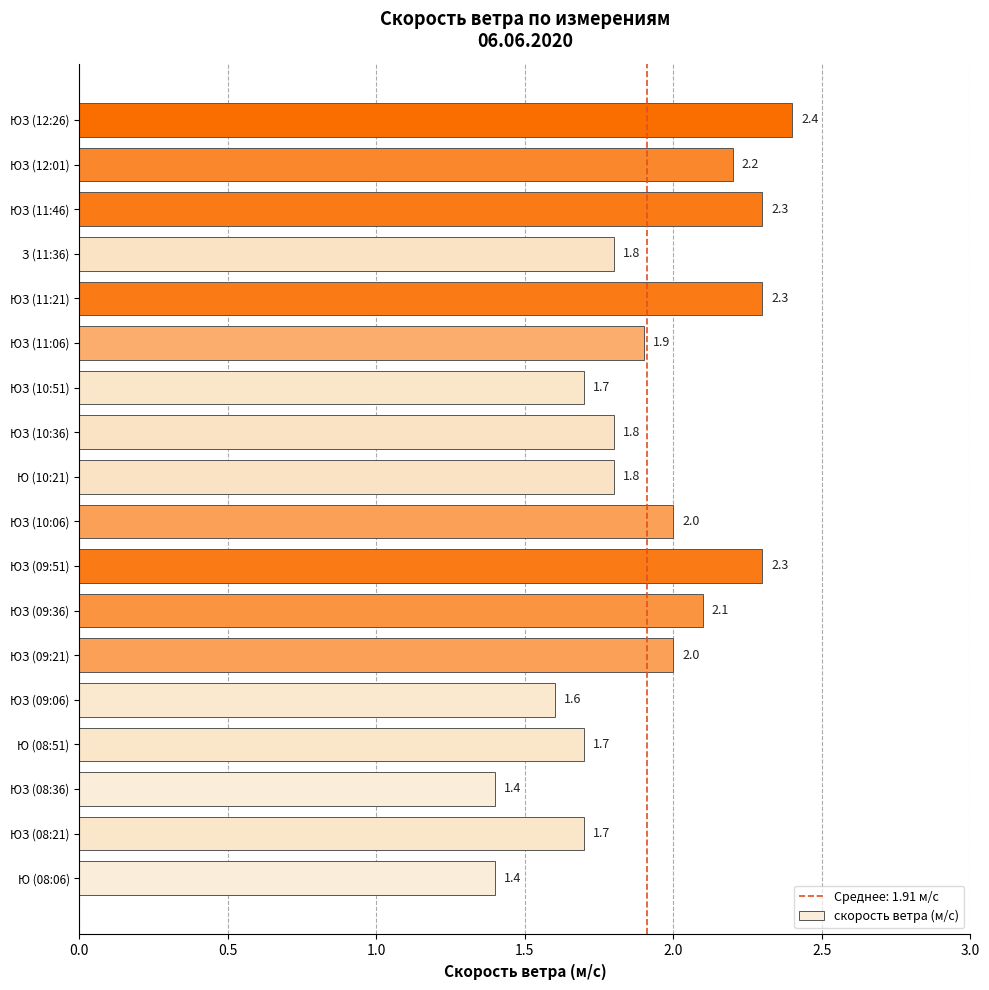

Which has a higher value, ЮЗ (10:36) or ЮЗ (11:46)?

ЮЗ (11:46)